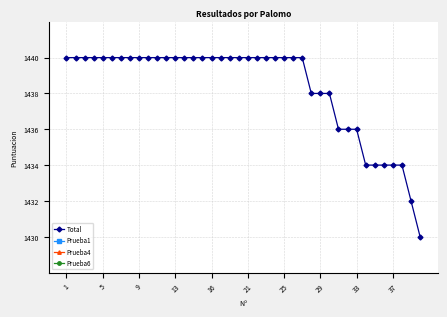

Is this an area chart (filled region under the line)?

No